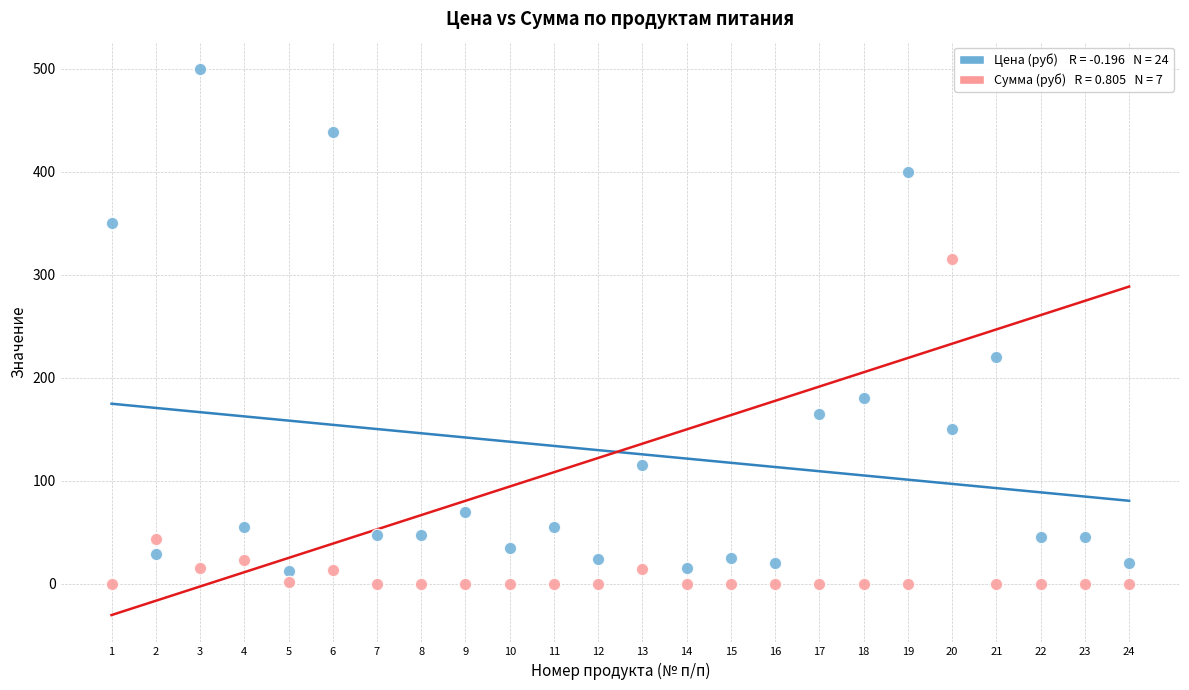

Across all series, what Y value is closest to 250?

220.0